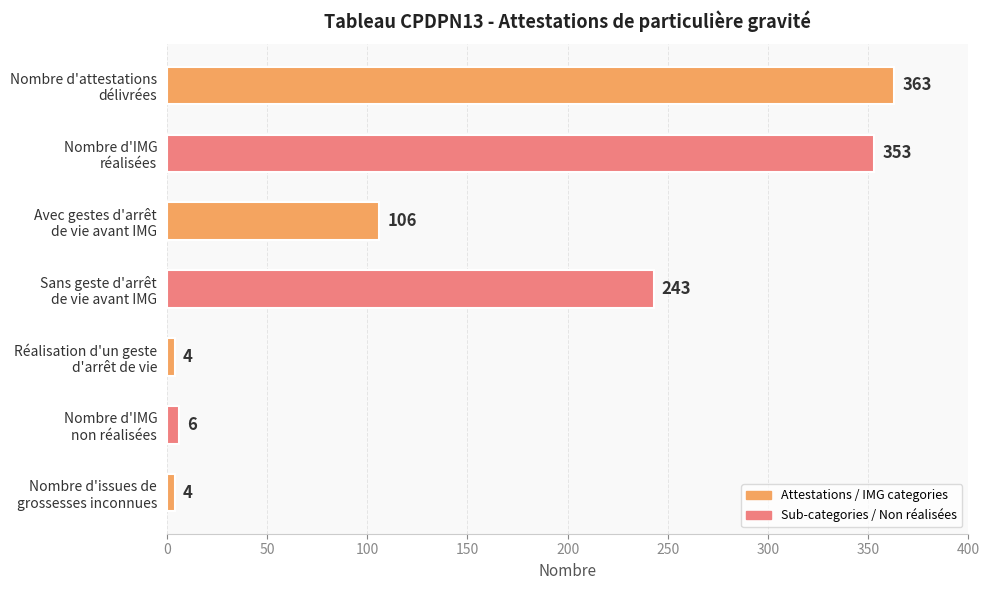

What is the value of the 3rd bar from the top?

106